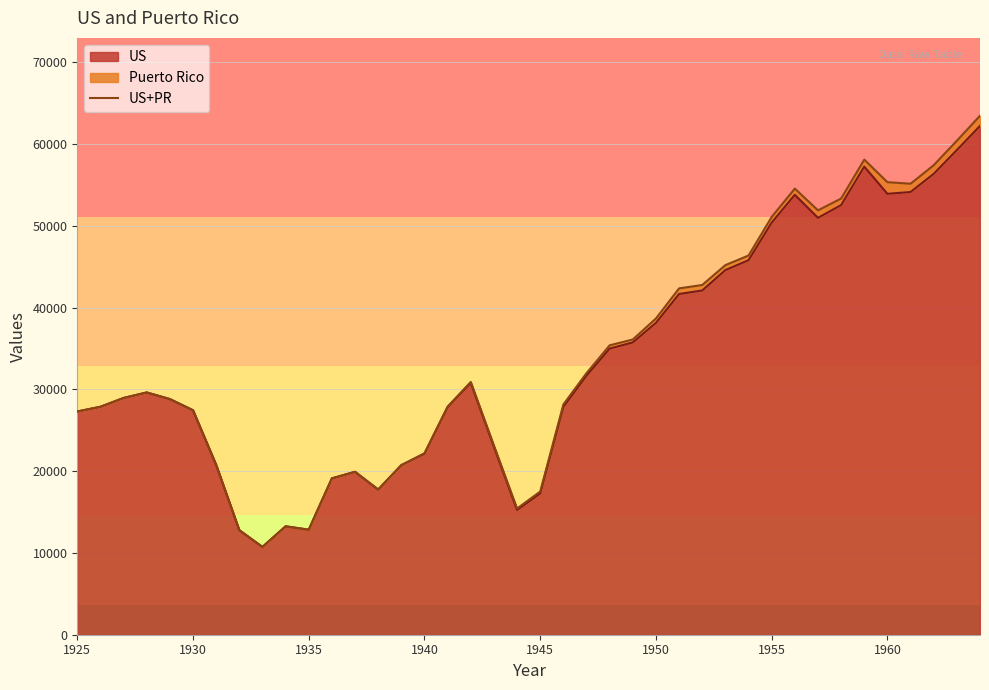

Is it true that US equals 13523 at 1930?

False